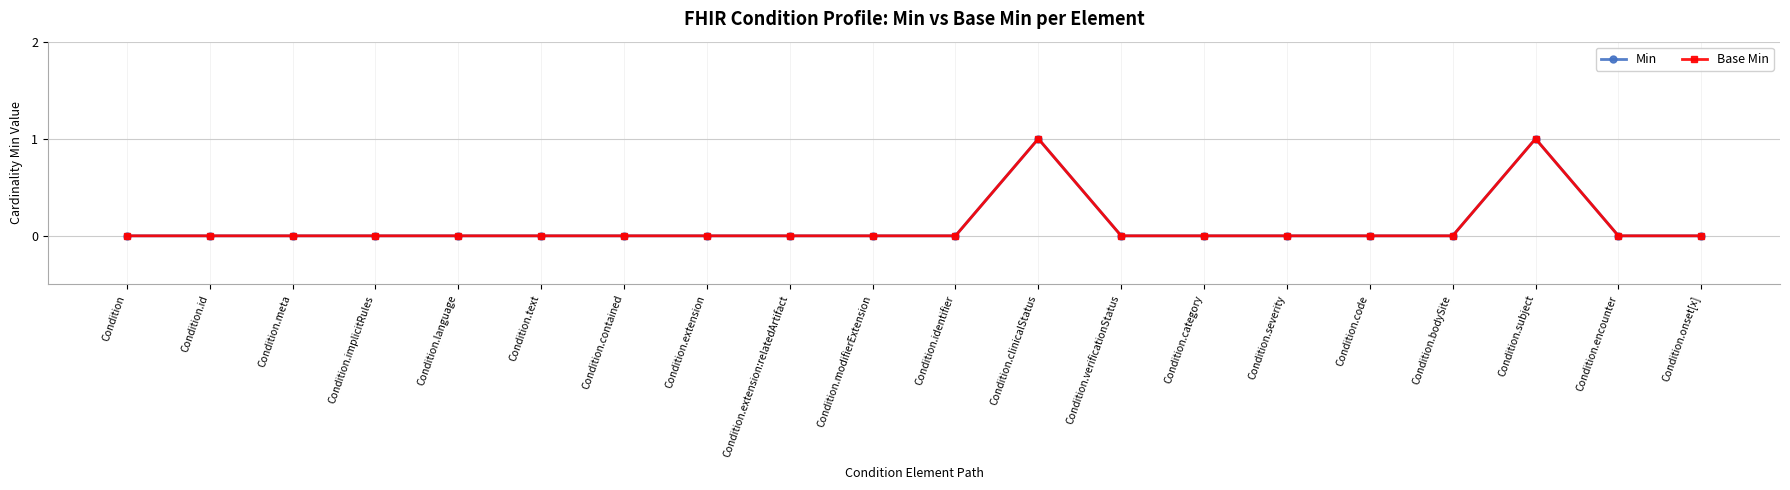

Between Condition.language and Condition.extension, which series saw the biggest shift?

Min